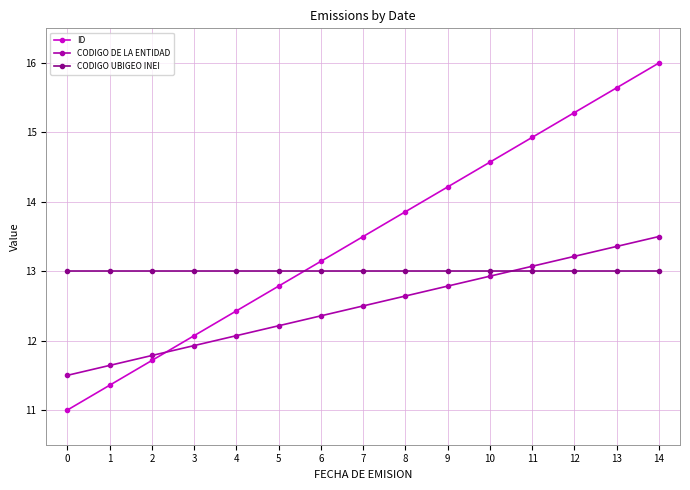

At 2, list the series in order from largest to smallest.

CODIGO UBIGEO INEI, CODIGO DE LA ENTIDAD, ID